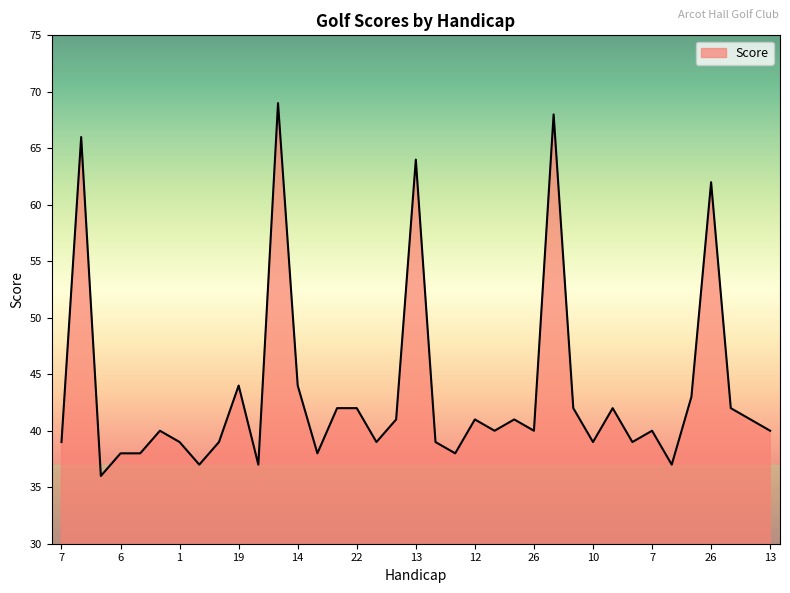

What is the difference between the maximum and minimum values?

33